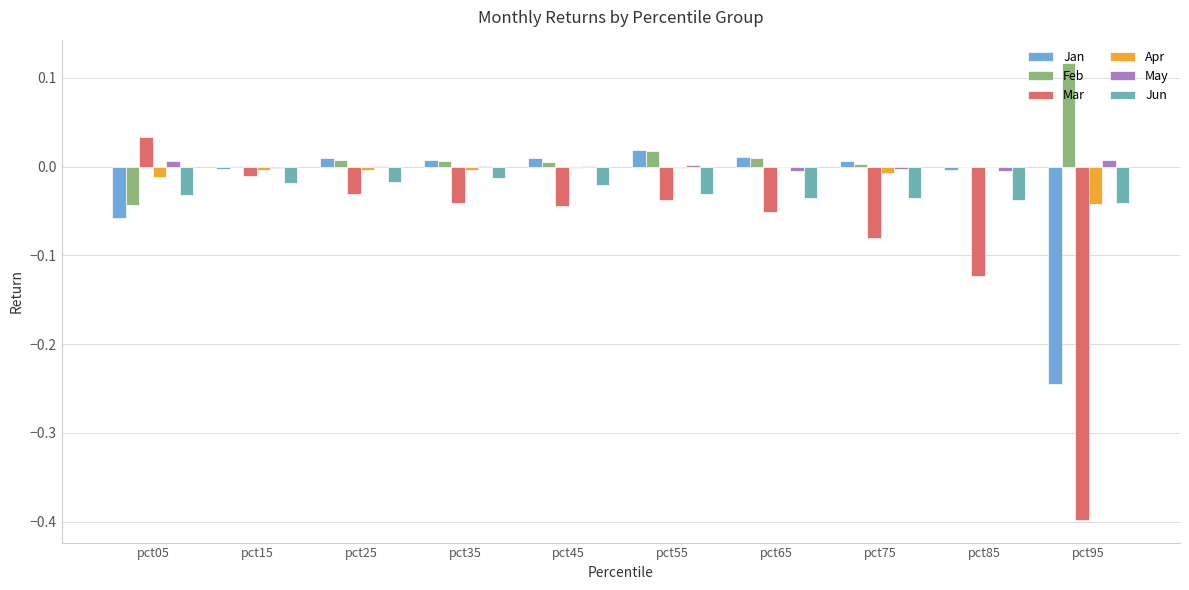

True or false: Jun has a value of -0.0 at pct95.

True